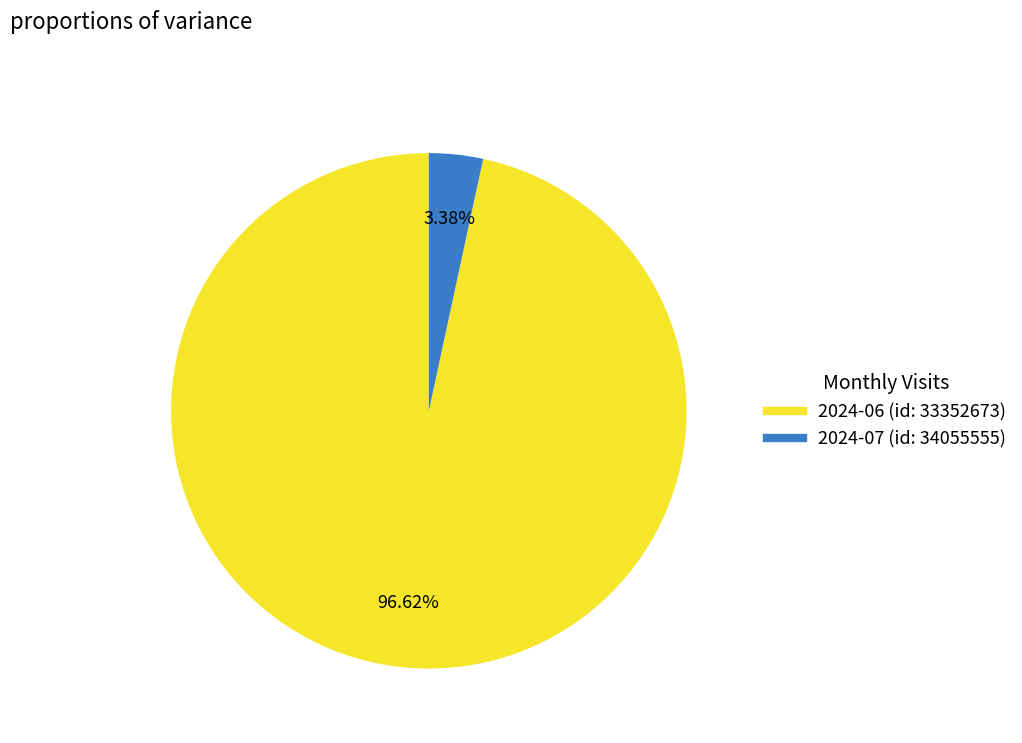

Which slice is the largest?

2024-06 (id: 33352673)